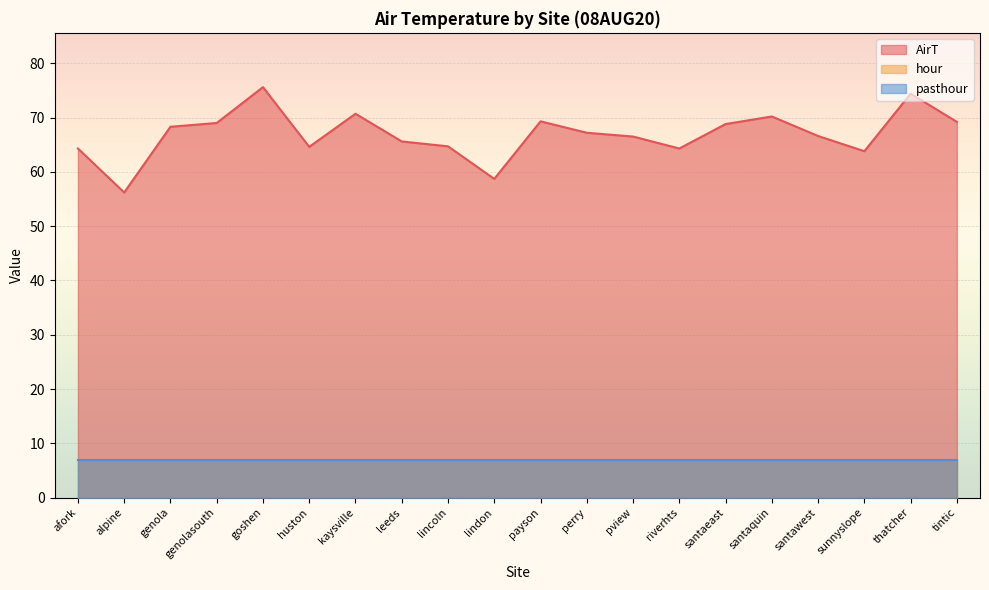

True or false: pasthour and hour cross at least once.

False